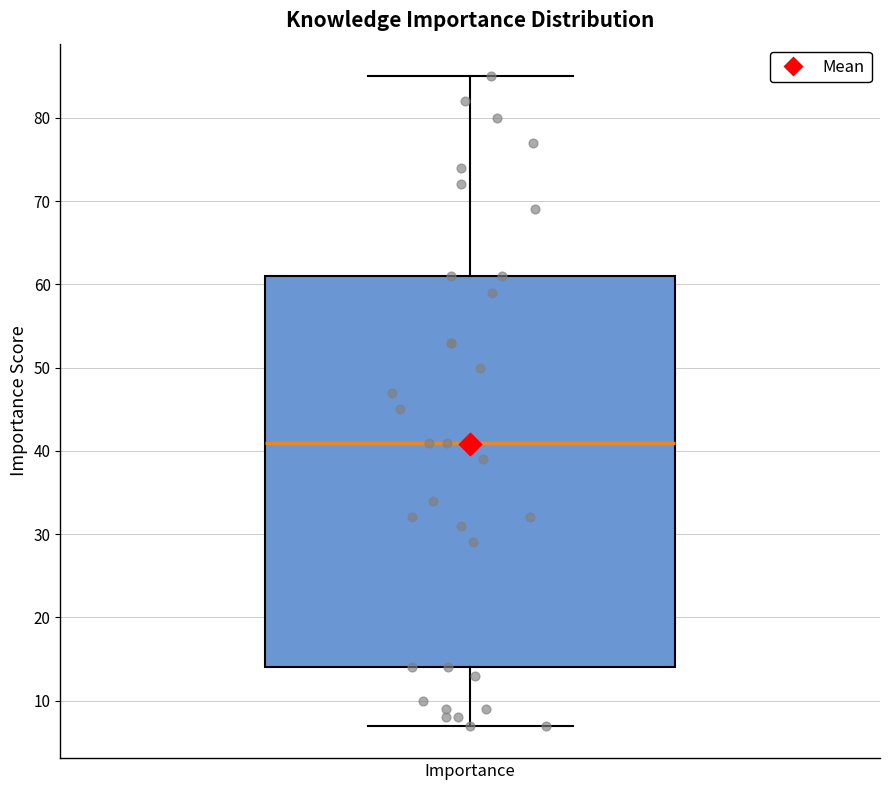

Read this box plot against the y-axis: the position of the median line, the range covered by the box, and the ends of both whiskers. The values are not printed on the chart, so give them approximately, as read against the axis.

median 41, box 14 to 61, whiskers 7 to 85